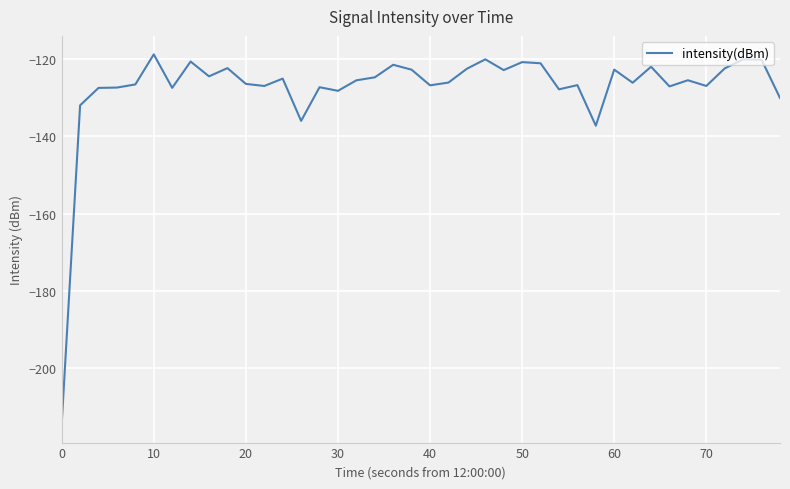

What is the minimum value shown in the chart?

-214.6